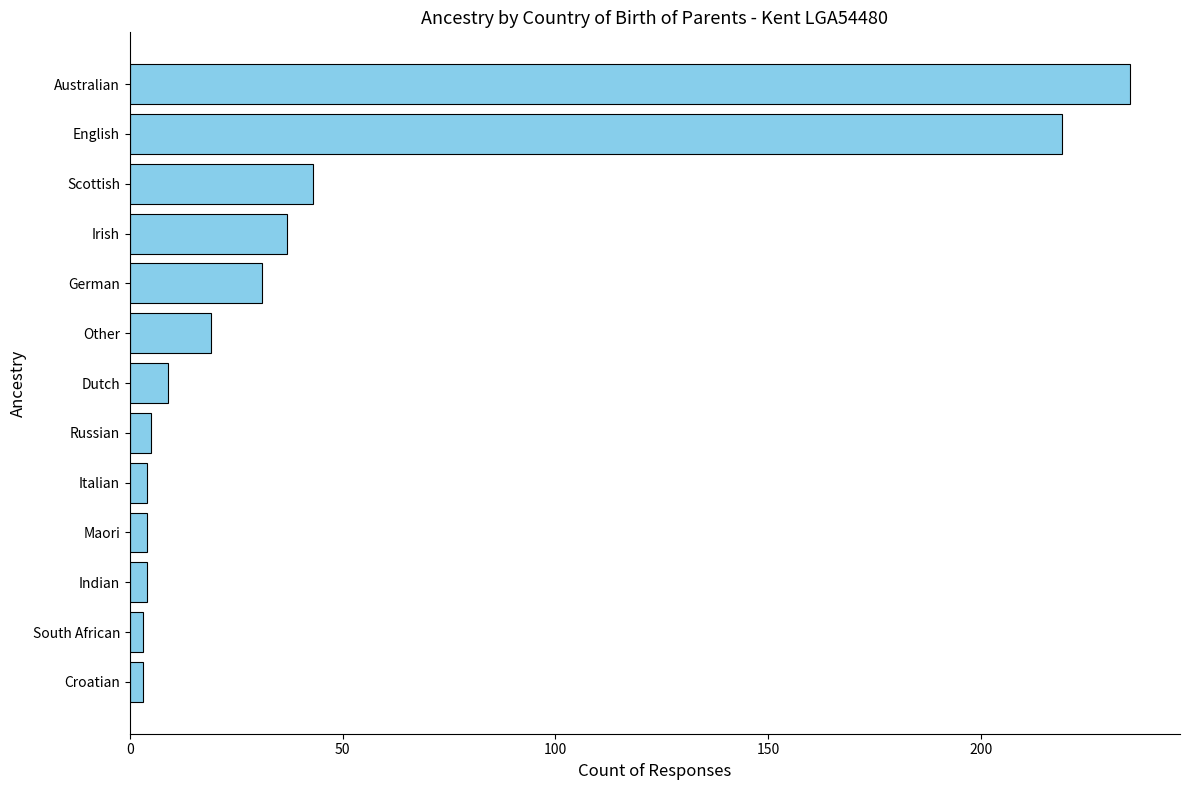

True or false: the data shows 31 at German.

True